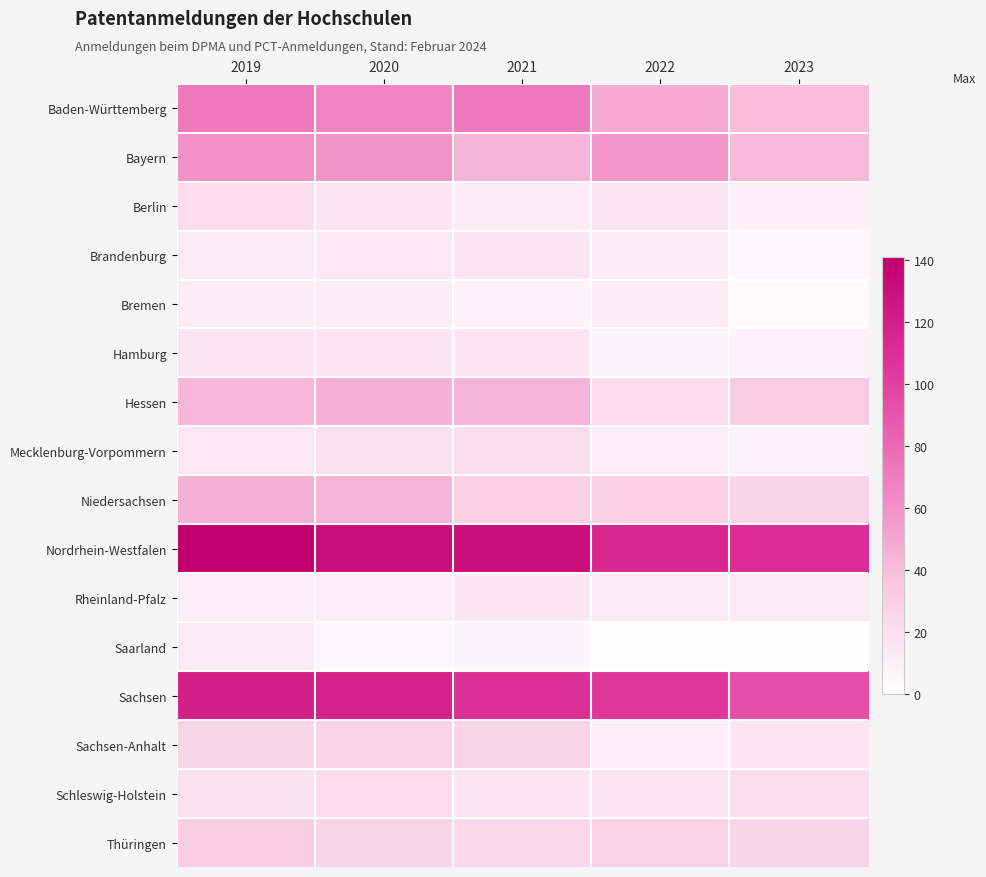

Reading left to right, transcribe all the data shown in this chart.

Baden-Württemberg: 2019=72	2020=66	2021=72	2022=49	2023=39
Bayern: 2019=61	2020=59	2021=44	2022=58	2023=41
Berlin: 2019=22	2020=16	2021=12	2022=15	2023=9
Brandenburg: 2019=13	2020=14	2021=15	2022=12	2023=5
Bremen: 2019=12	2020=12	2021=8	2022=12	2023=3
Hamburg: 2019=15	2020=17	2021=16	2022=7	2023=8
Hessen: 2019=42	2020=45	2021=44	2022=22	2023=32
Mecklenburg-Vorpommern: 2019=14	2020=19	2021=20	2022=11	2023=8
Niedersachsen: 2019=45	2020=43	2021=29	2022=29	2023=26
Nordrhein-Westfalen: 2019=141	2020=131	2021=131	2022=114	2023=111
Rheinland-Pfalz: 2019=11	2020=10	2021=15	2022=13	2023=13
Saarland: 2019=13	2020=5	2021=7	2022=2	2023=1
Sachsen: 2019=120	2020=118	2021=109	2022=105	2023=93
Sachsen-Anhalt: 2019=26	2020=27	2021=26	2022=10	2023=16
Schleswig-Holstein: 2019=19	2020=22	2021=17	2022=15	2023=20
Thüringen: 2019=30	2020=26	2021=24	2022=28	2023=26